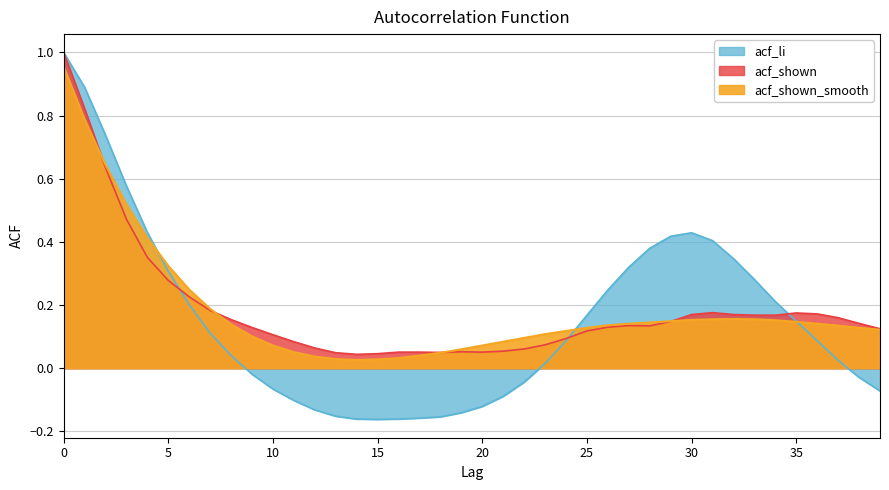

True or false: acf_li and acf_shown_smooth intersect in this chart.

True